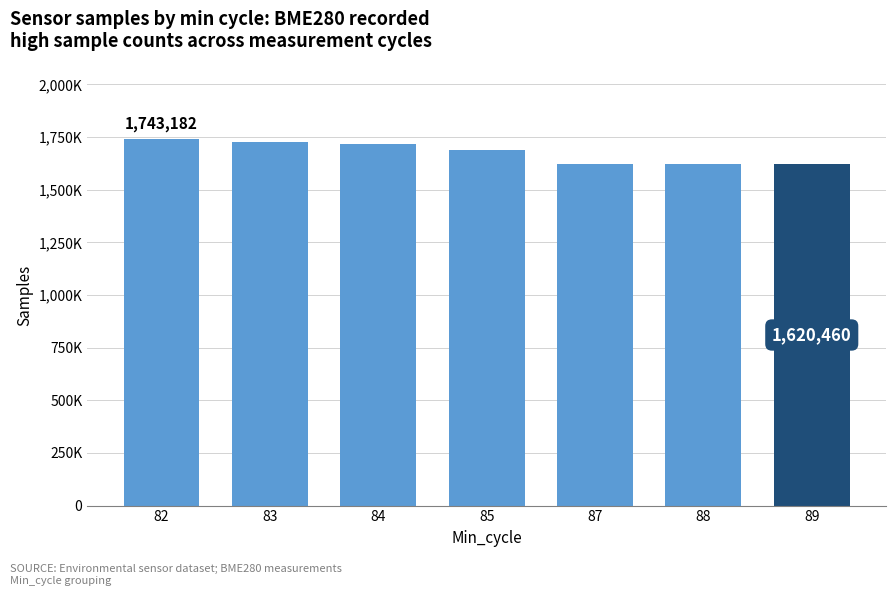

Reading left to right, what are all the values shown in this chart?

1743182	1724745	1719747	1691024	1620245	1620228	1620460